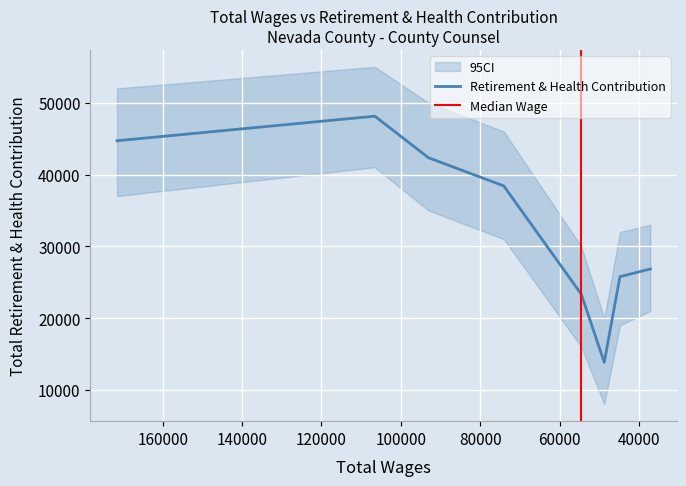

What is the smallest value displayed?

13848